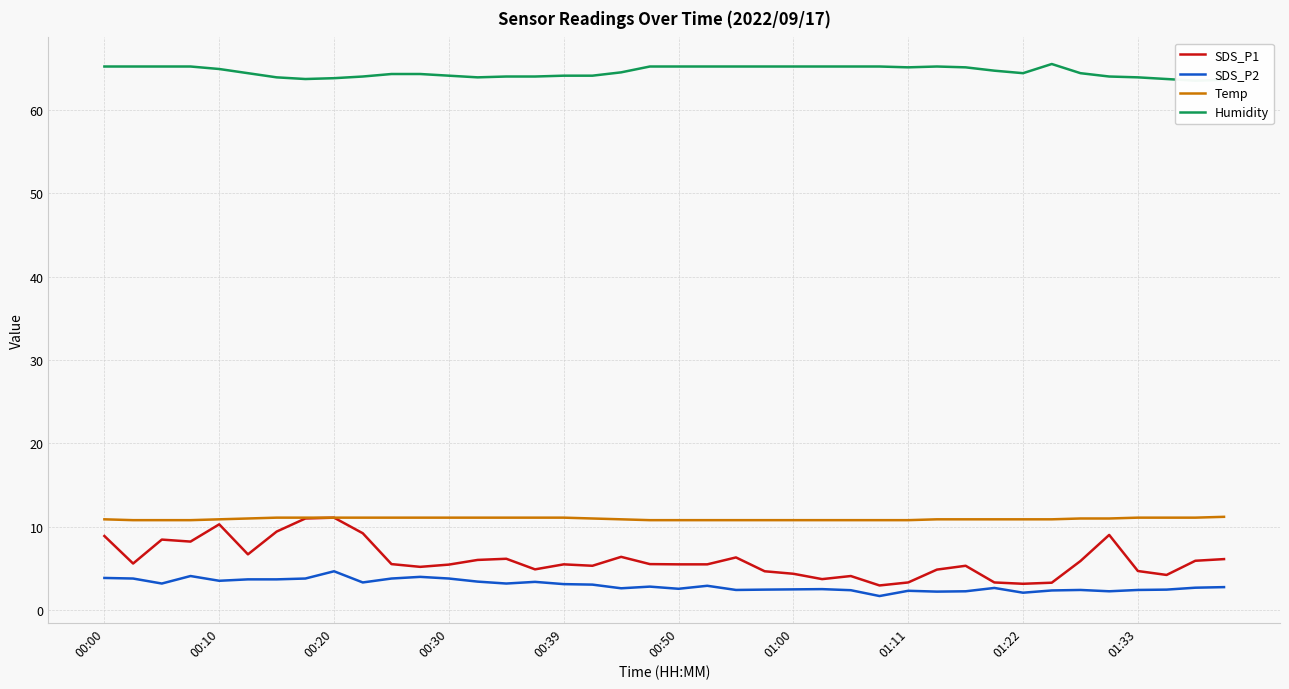

The value of Temp at 00:20 is 15.6. True or false?

False